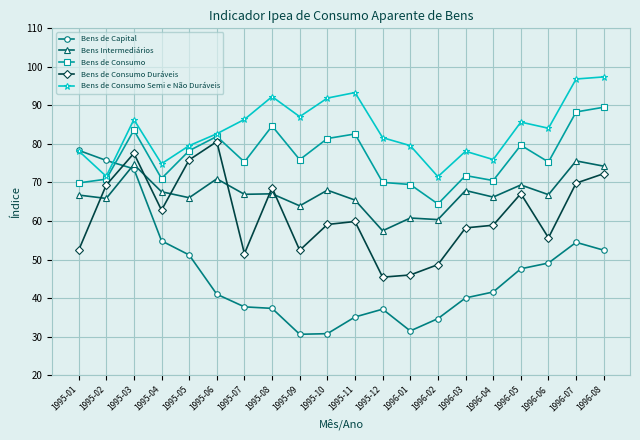

List the series in order of their peak value, lowest first.

Bens Intermediários, Bens de Capital, Bens de Consumo Duráveis, Bens de Consumo, Bens de Consumo Semi e Não Duráveis